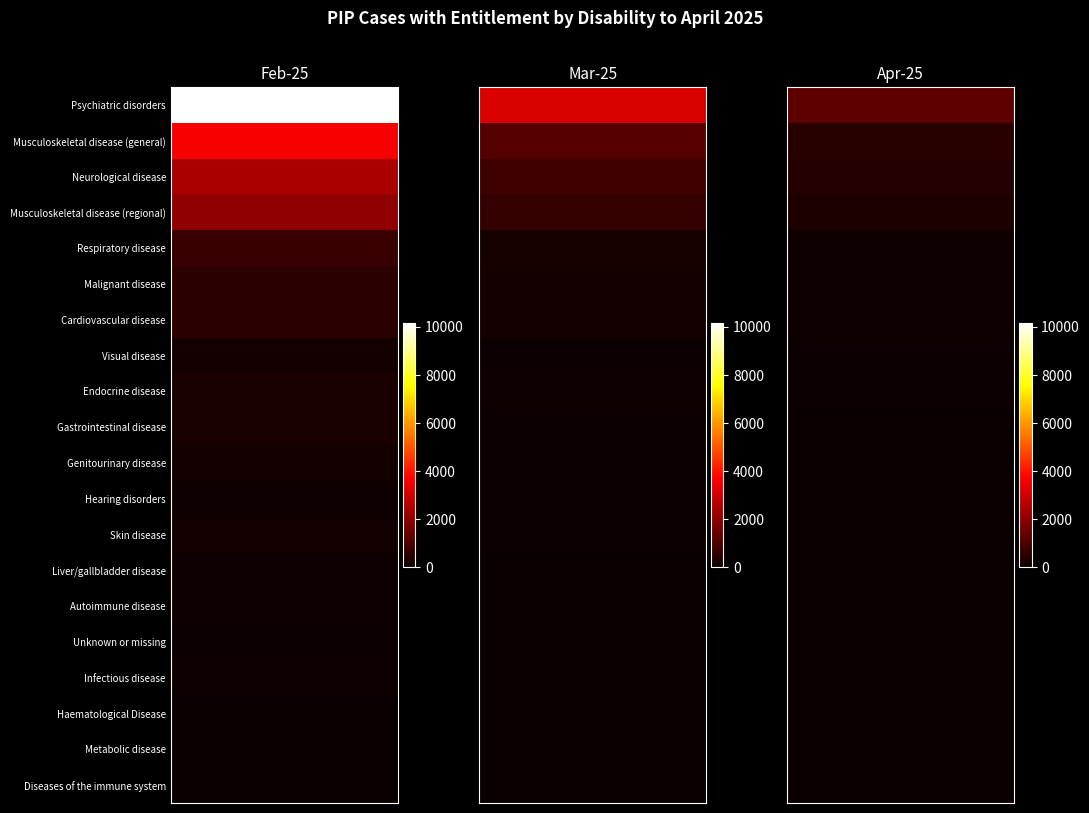

Reading left to right, extract all data points from this chart.

Feb-25: 10171	3643	2432	2054	752	480	504	128	268	258	170	109	132	91	105	46	85	30	36	9
Mar-25: 3171	1113	828	654	233	175	183	62	93	73	56	43	41	32	27	21	24	10	17	6
Apr-25: 1278	466	413	290	111	89	86	46	45	27	27	26	20	16	13	9	8	0	0	0